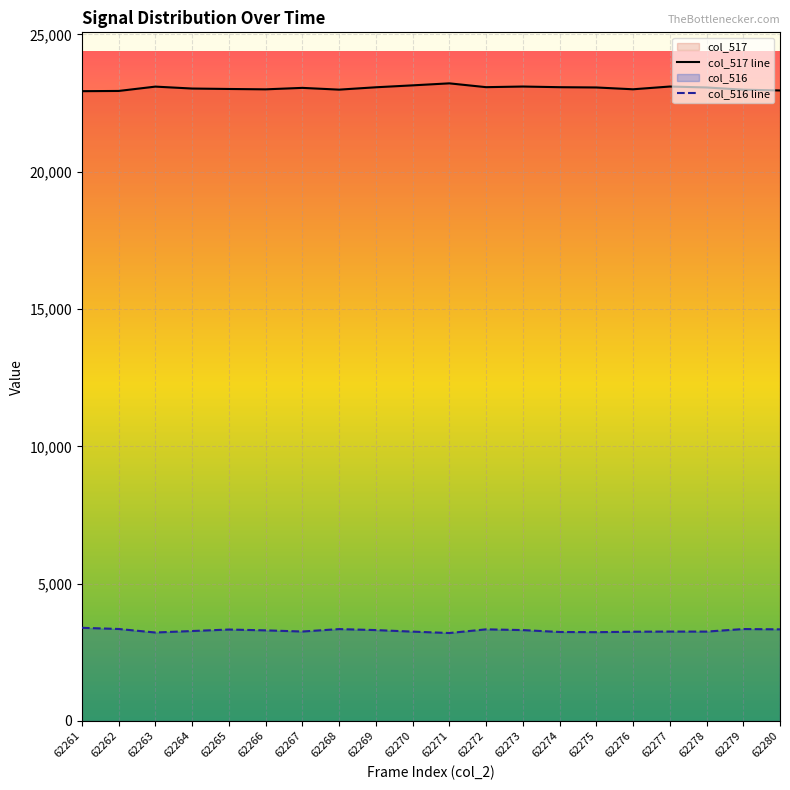

True or false: col_517 line and col_516 line cross at least once.

False